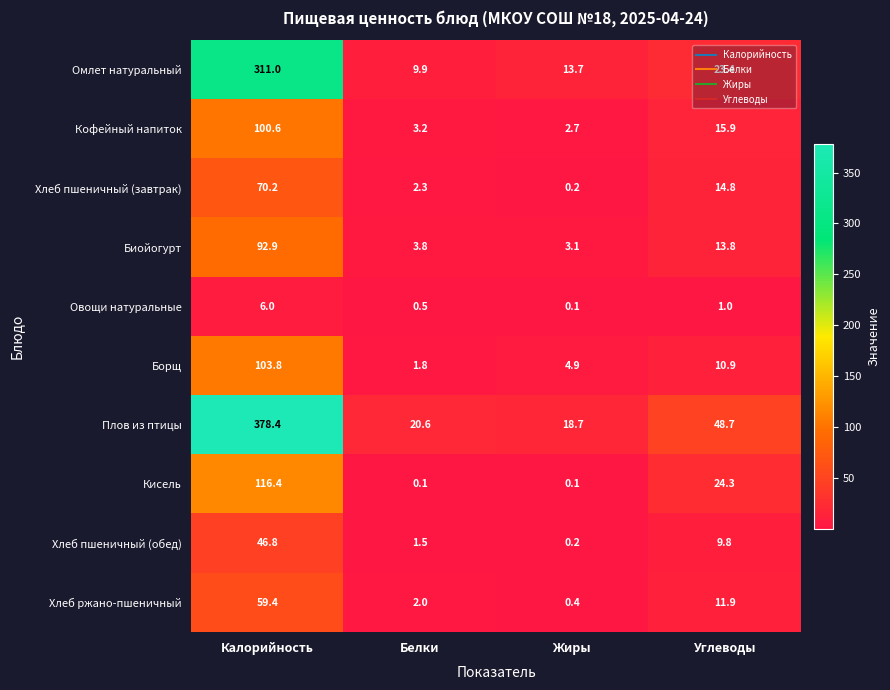

What is the difference between the maximum and second lowest values in the Биойогурт series?

89.1